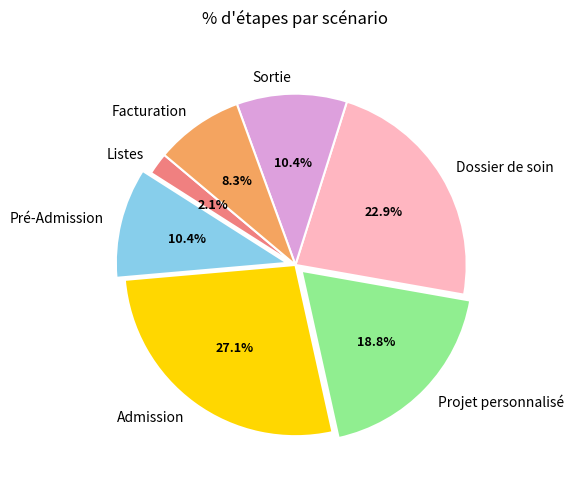

Which category has the biggest portion of the pie?

Admission